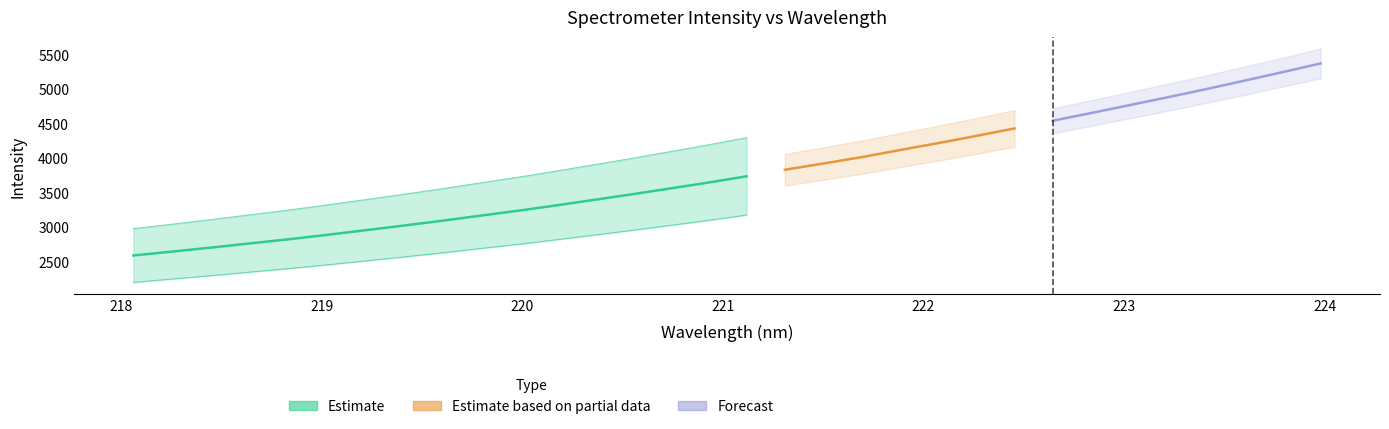

Where is the data nearest to the value 3975?

221.6902